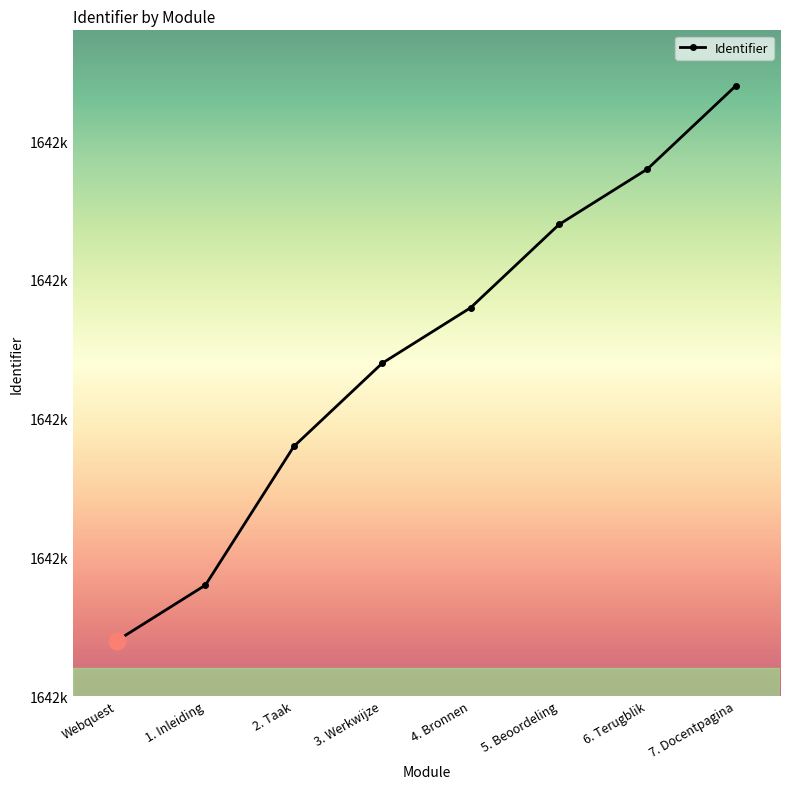

What is the minimum value shown in the chart?

1642912